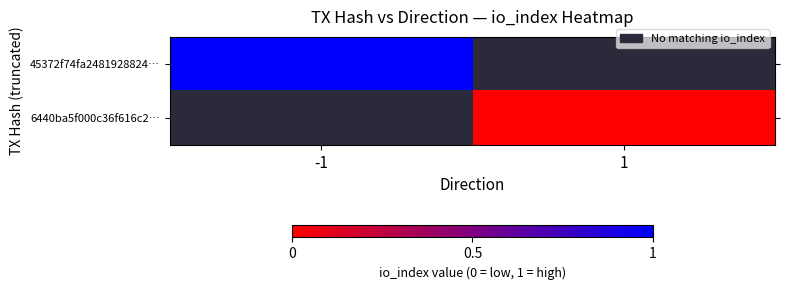

How many positive values does the 45372f74fa2481928824… series have?

1